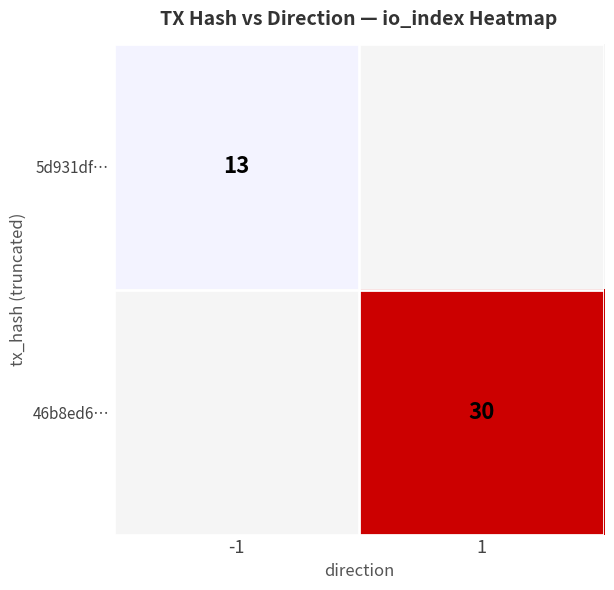

True or false: 5d931df… has a value of 3 at -1.

False